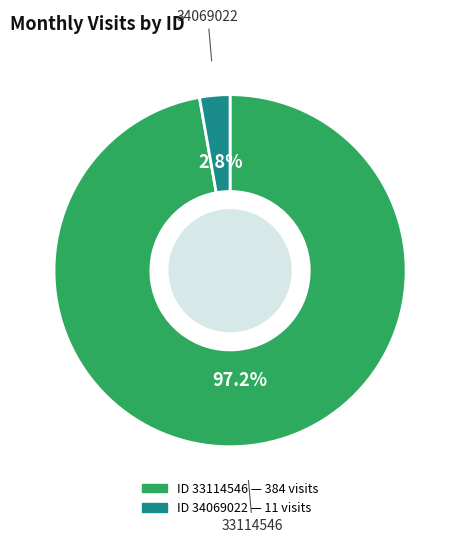

Is there any slice that represents more than half of the pie?

Yes